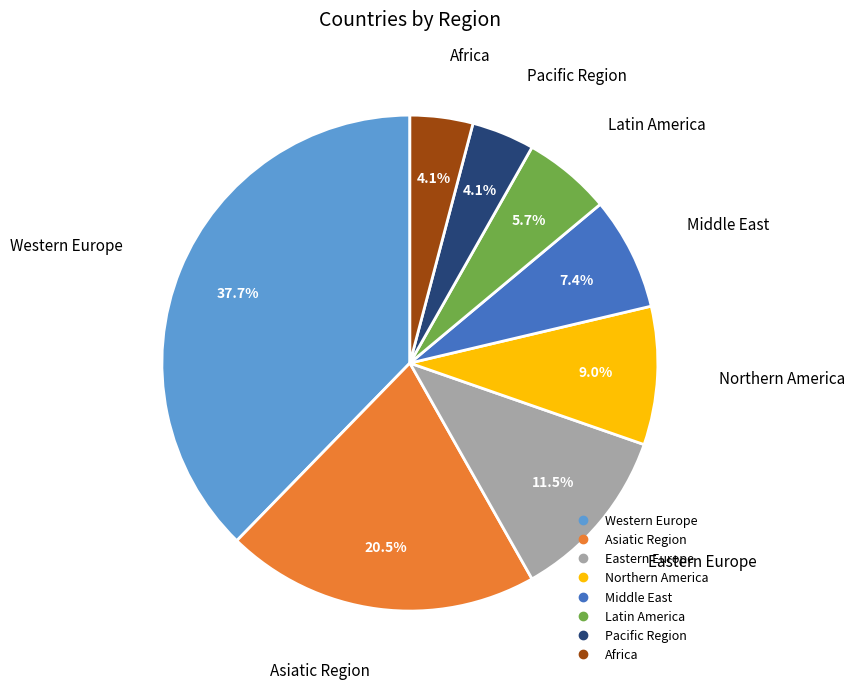

Is there any slice that represents more than half of the pie?

No